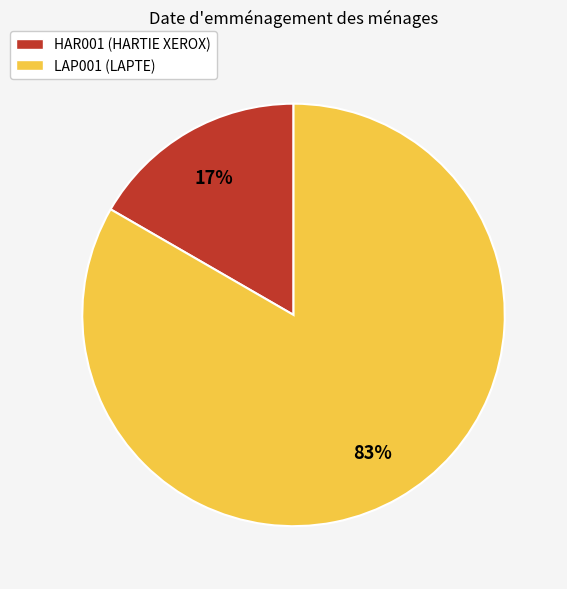

Between LAP001 (LAPTE) and HAR001 (HARTIE XEROX), which is larger?

LAP001 (LAPTE)